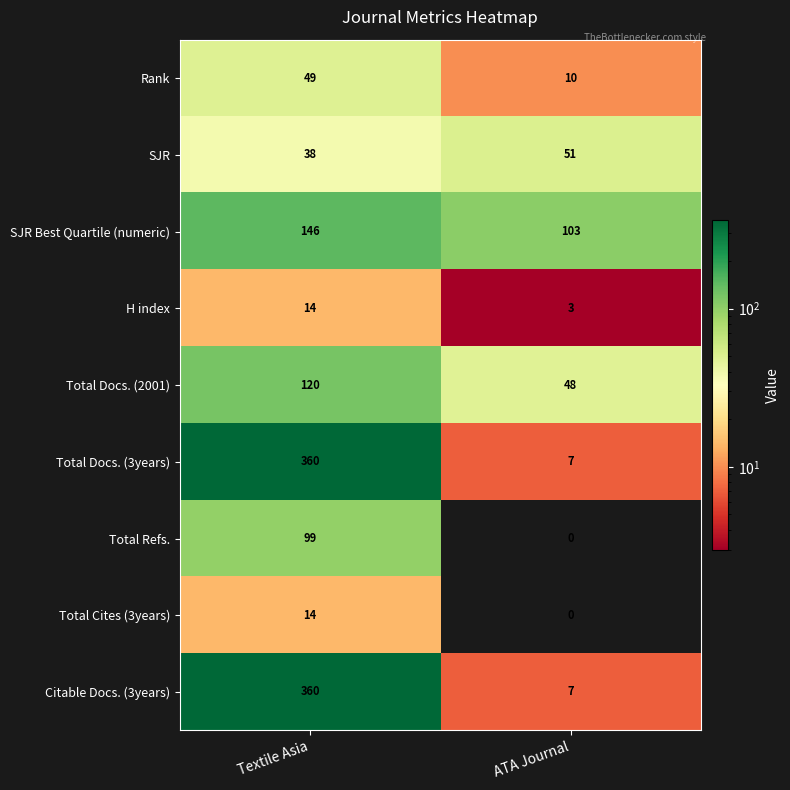

True or false: H index has a value of 6 at Textile Asia.

False